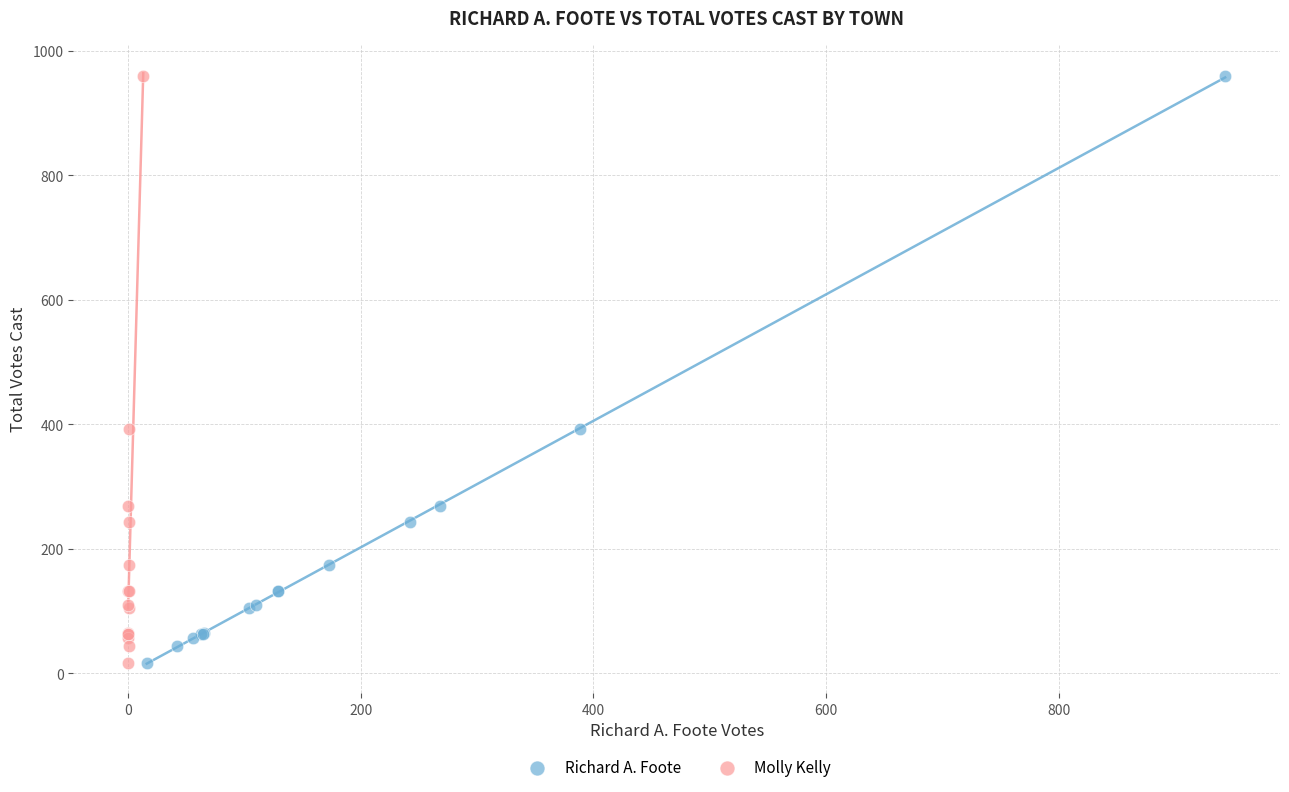

What are all the series names shown in the legend?

Richard A. Foote, Molly Kelly